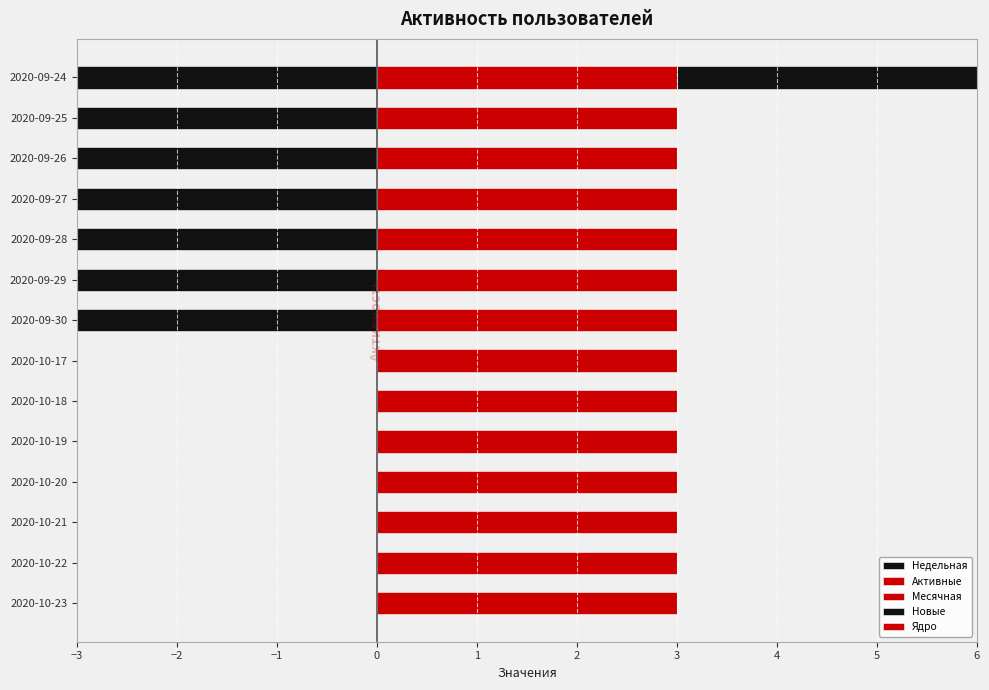

Reading right to left, transcribe all the data shown in this chart.

Недельная: -3.0	-3.0	-3.0	-3.0	-3.0	-3.0	-3.0	0.0	0.0	0.0	0.0	0.0	0.0	0.0
Активные: 0.6	0.6	0.6	0.6	0.6	0.6	0.6	0.6	0.6	0.6	0.6	0.6	0.6	0.6
Месячная: 0.6	0.6	0.6	0.6	0.6	0.6	0.6	0.6	0.6	0.6	0.6	0.6	0.6	0.6
Новые: 3.0	0.0	0.0	0.0	0.0	0.0	0.0	0.0	0.0	0.0	0.0	0.0	0.0	0.0
Ядро: 0.6	0.6	0.6	0.6	0.6	0.6	0.6	0.6	0.6	0.6	0.6	0.6	0.6	0.6